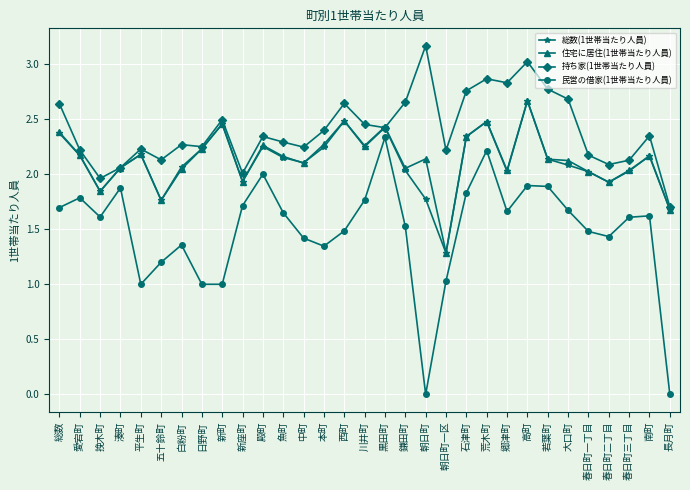

Which category has the lowest value in the 総数(1世帯当たり人員) series?

朝日町一区